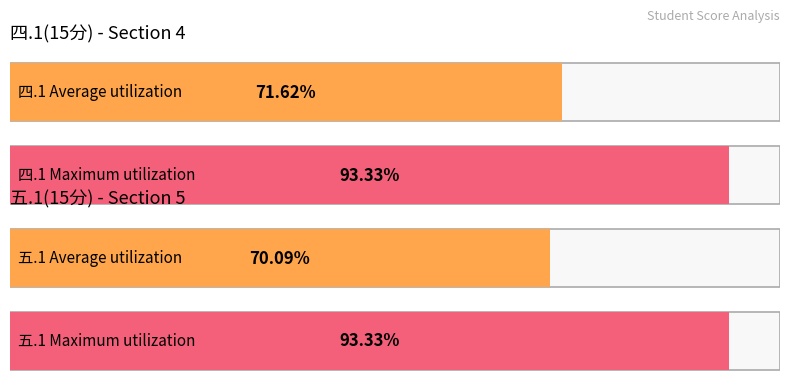

What are all the series names shown in the legend?

四.1(15分), 五.1(15分)